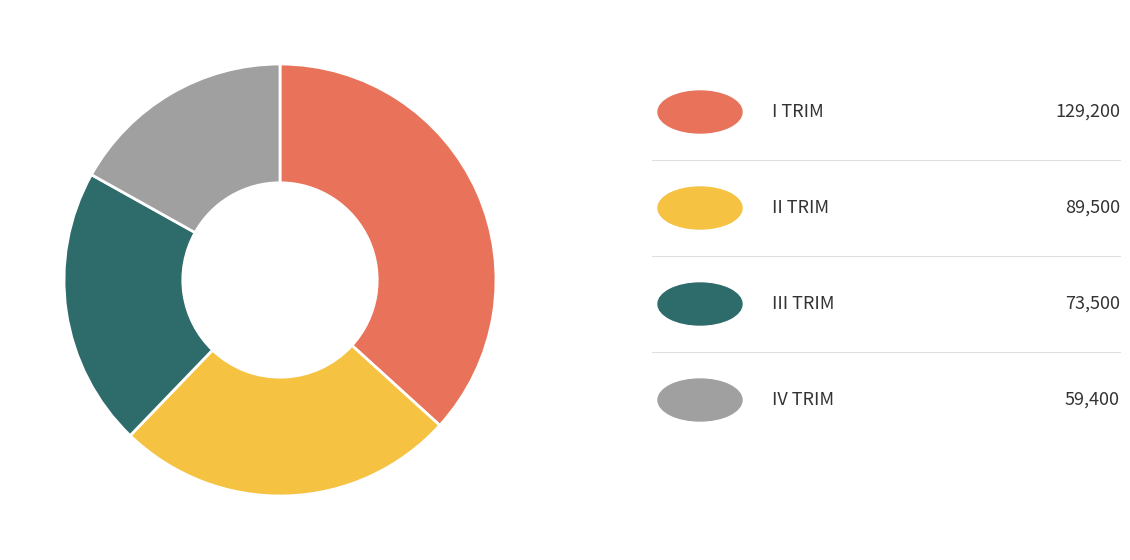

Does any single category account for the majority?

No